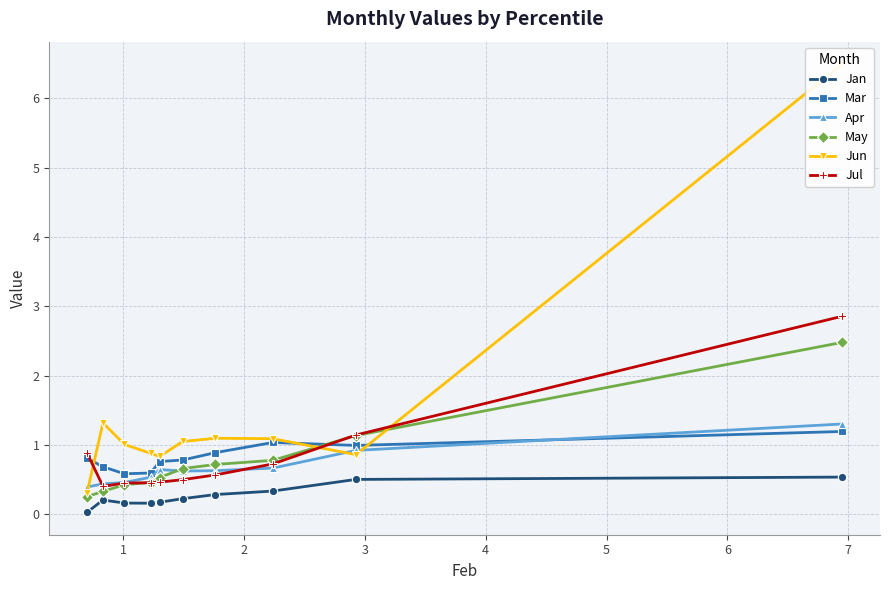

How many lines are shown in the chart?

6